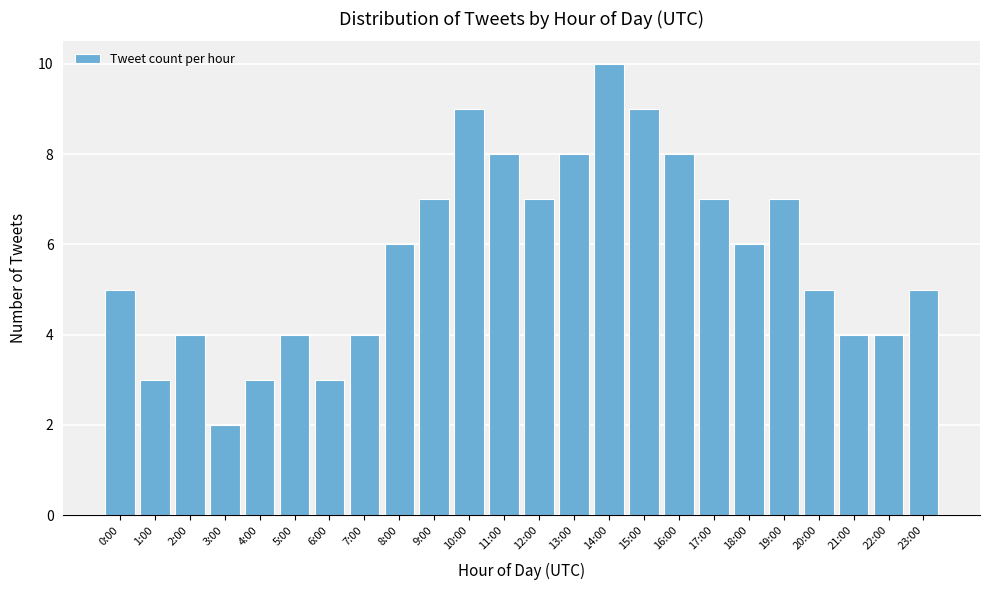

Reading left to right, extract all data points from this chart.

0:00=5	1:00=3	2:00=4	3:00=2	4:00=3	5:00=4	6:00=3	7:00=4	8:00=6	9:00=7	10:00=9	11:00=8	12:00=7	13:00=8	14:00=10	15:00=9	16:00=8	17:00=7	18:00=6	19:00=7	20:00=5	21:00=4	22:00=4	23:00=5